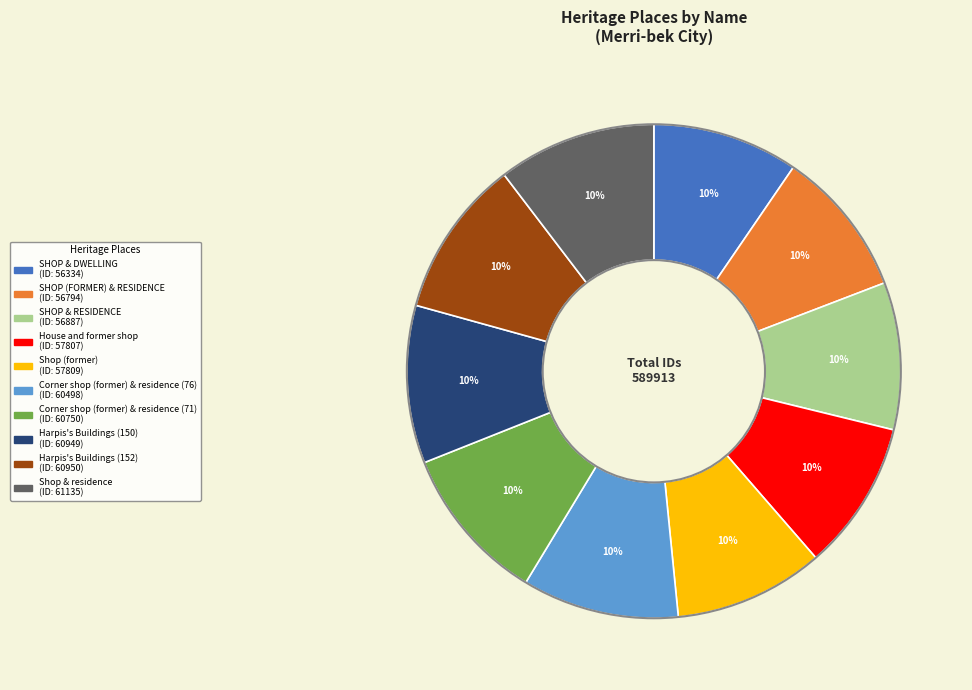

Does Corner shop (former) & residence (71) account for over 50% of the chart?

No